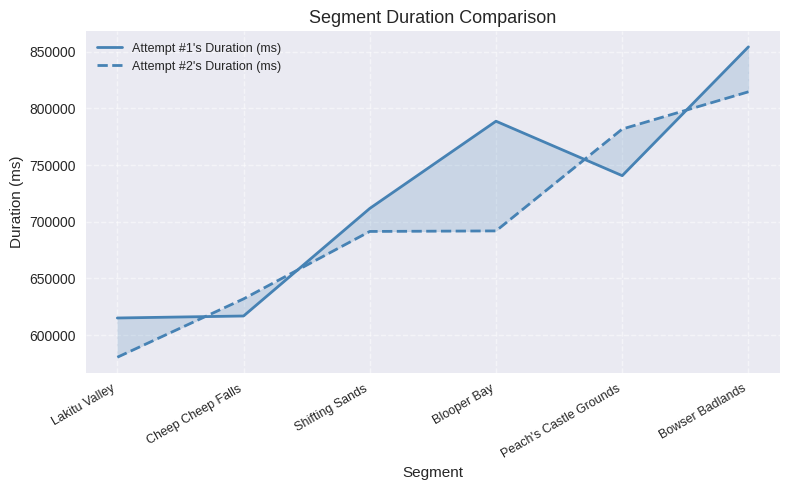

At which category does Attempt #1's Duration (ms) reach its first local peak?

Blooper Bay